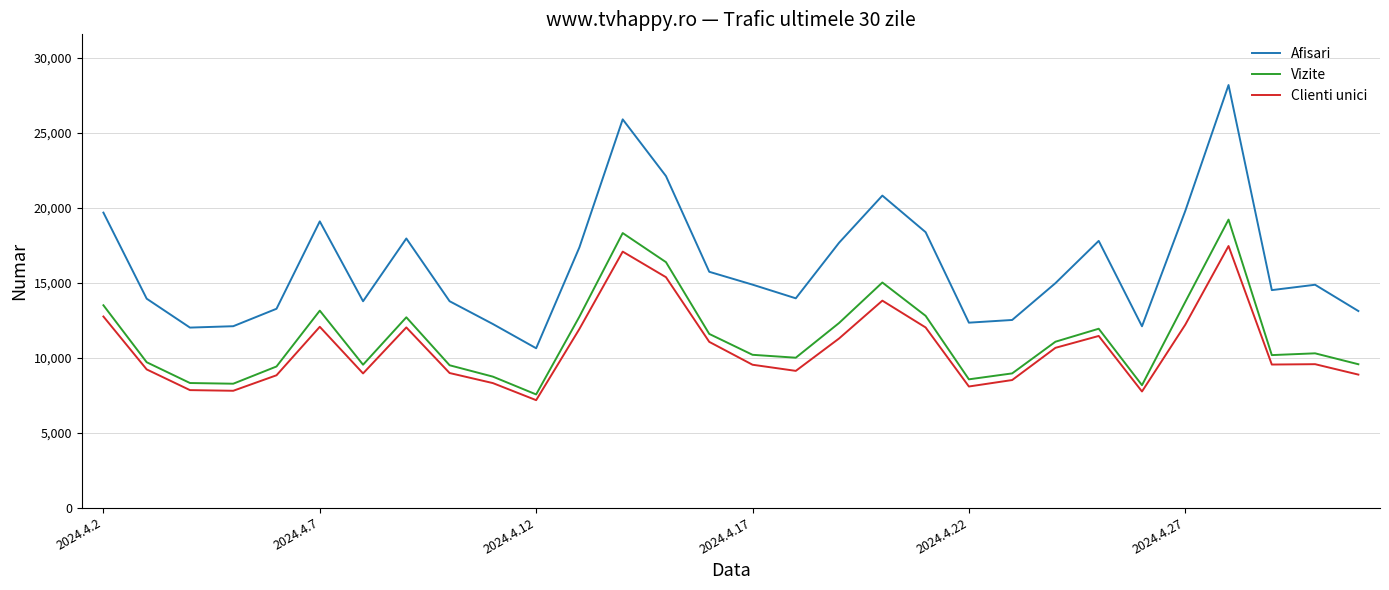

True or false: Afisari and Vizite cross at least once.

False